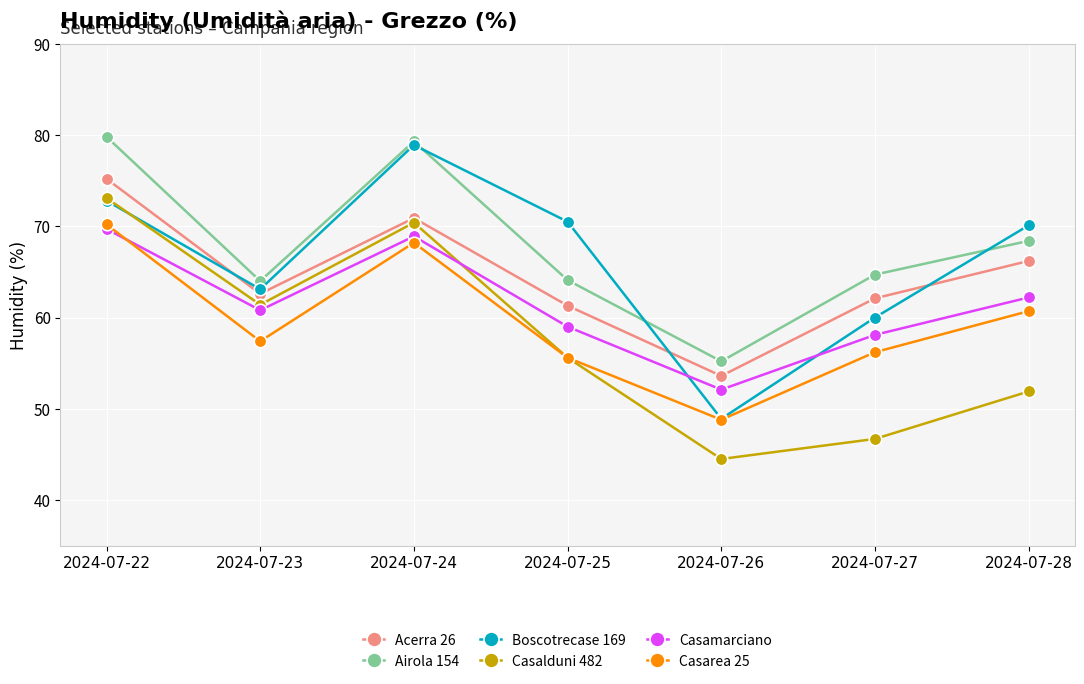

Which label corresponds to the smallest value in the chart?

2024-07-26